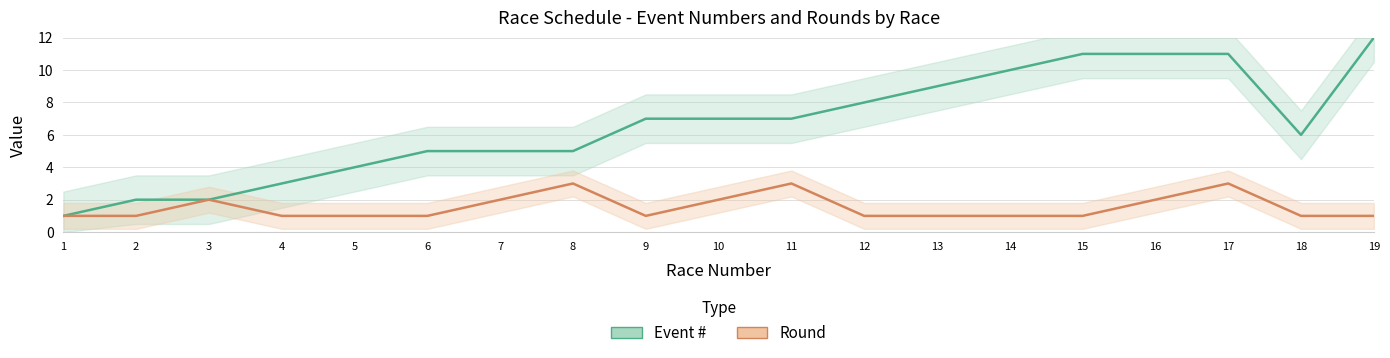

How many data points in Event # are less than 7?

9